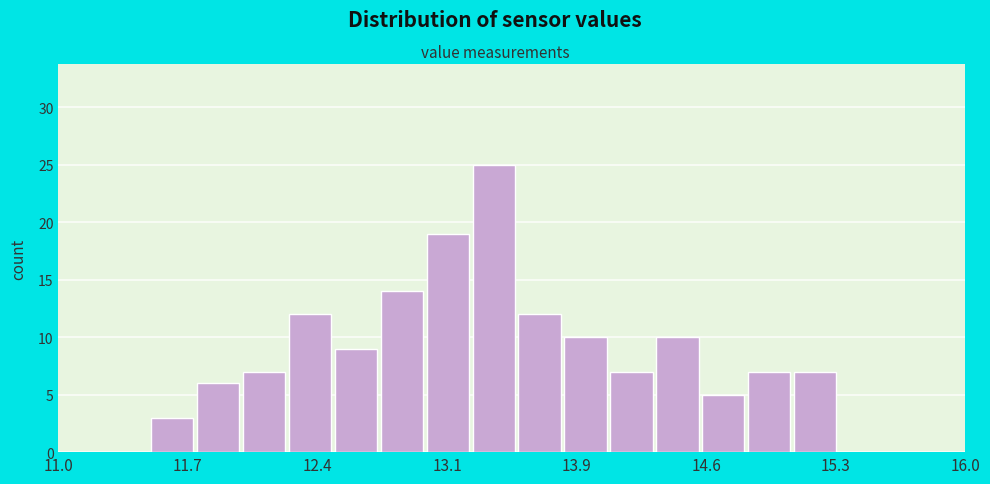

Read against the x-axis, roughly where is the centre of the tallest bar?

13.4